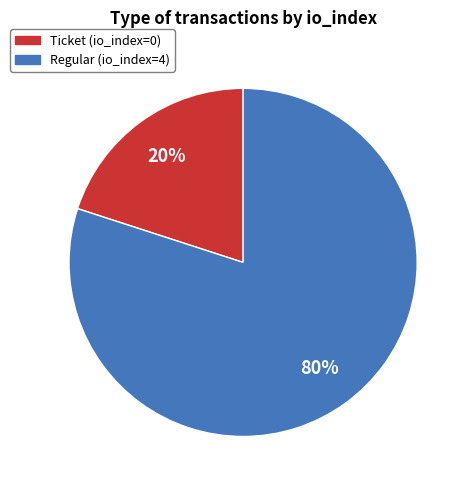

Is Regular the majority of the pie?

Yes